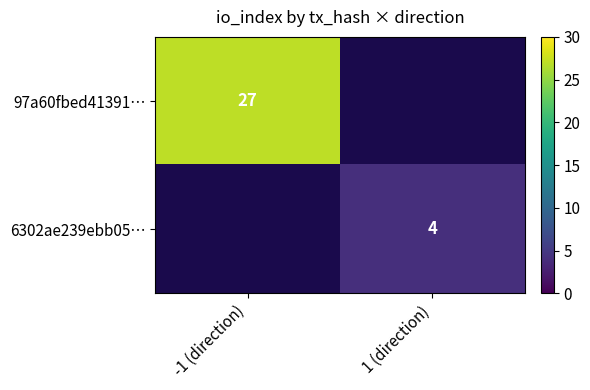

The 97a60fbed41391… series shows 42 at -1 (direction). True or false?

False